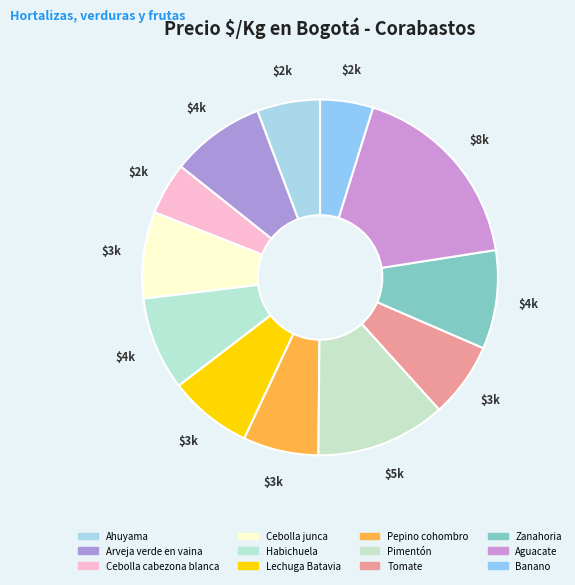

Which category has the smallest portion of the pie?

Cebolla cabezona blanca